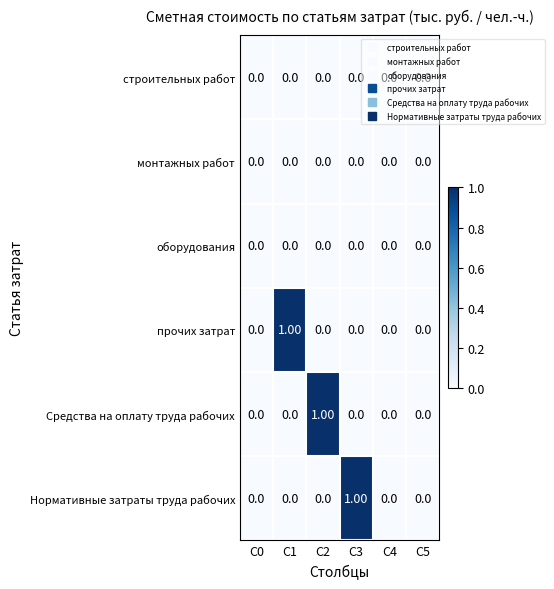

Between C1 and C5, which series saw the biggest shift?

прочих затрат